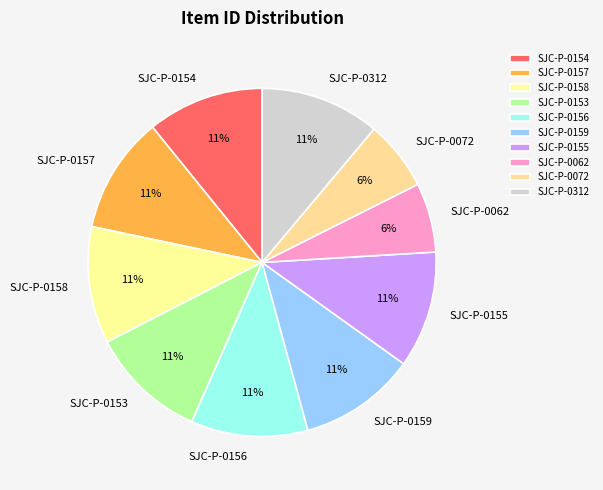

Is there a majority slice in this chart?

No